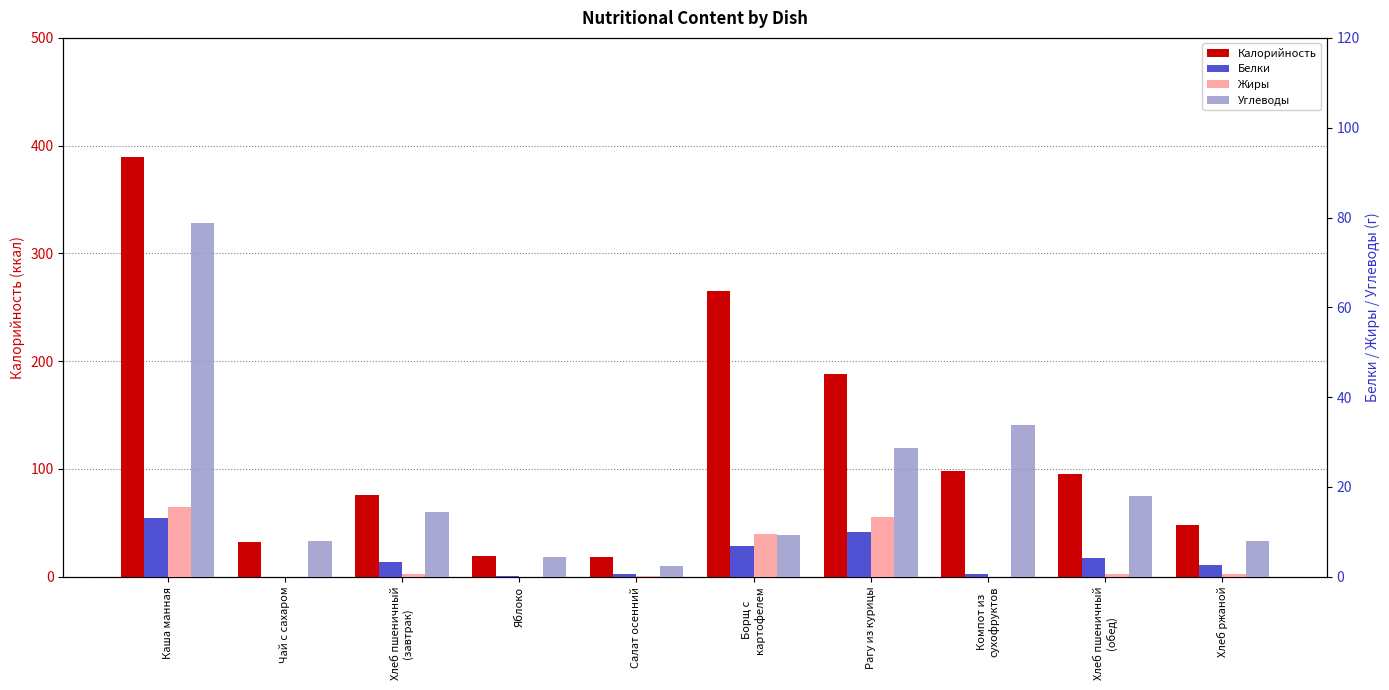

At how many categories does at least one series exceed 248?

2